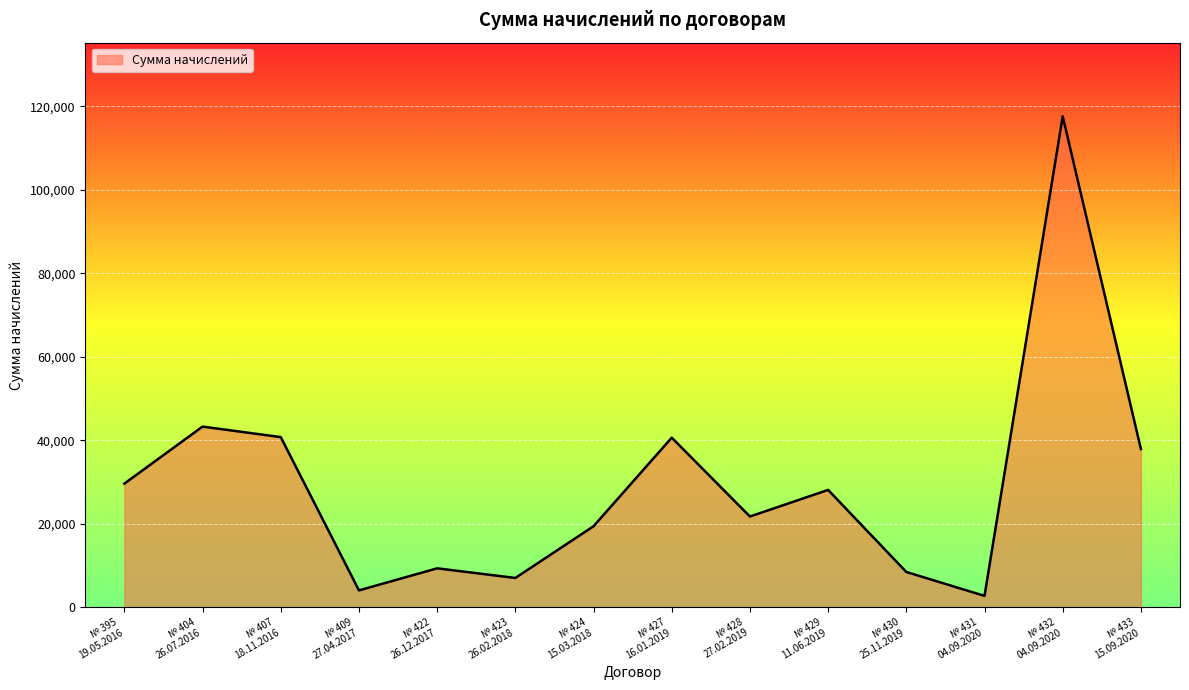

What is the difference between the maximum and minimum values?

114880.0